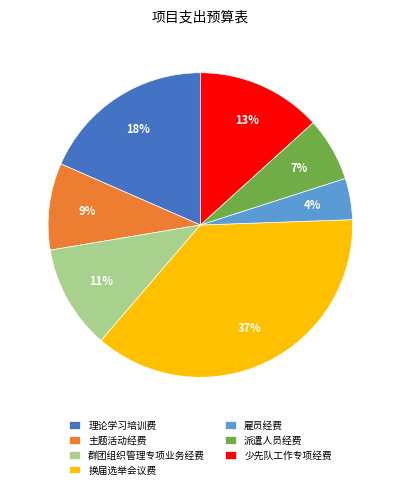

Between 派遣人员经费 and 主题活动经费, which is larger?

主题活动经费